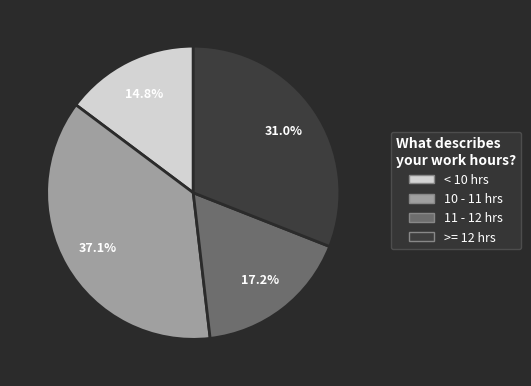

Approximately how many times larger is the value at 11 - 12 hrs compared to >= 12 hrs?

0.6